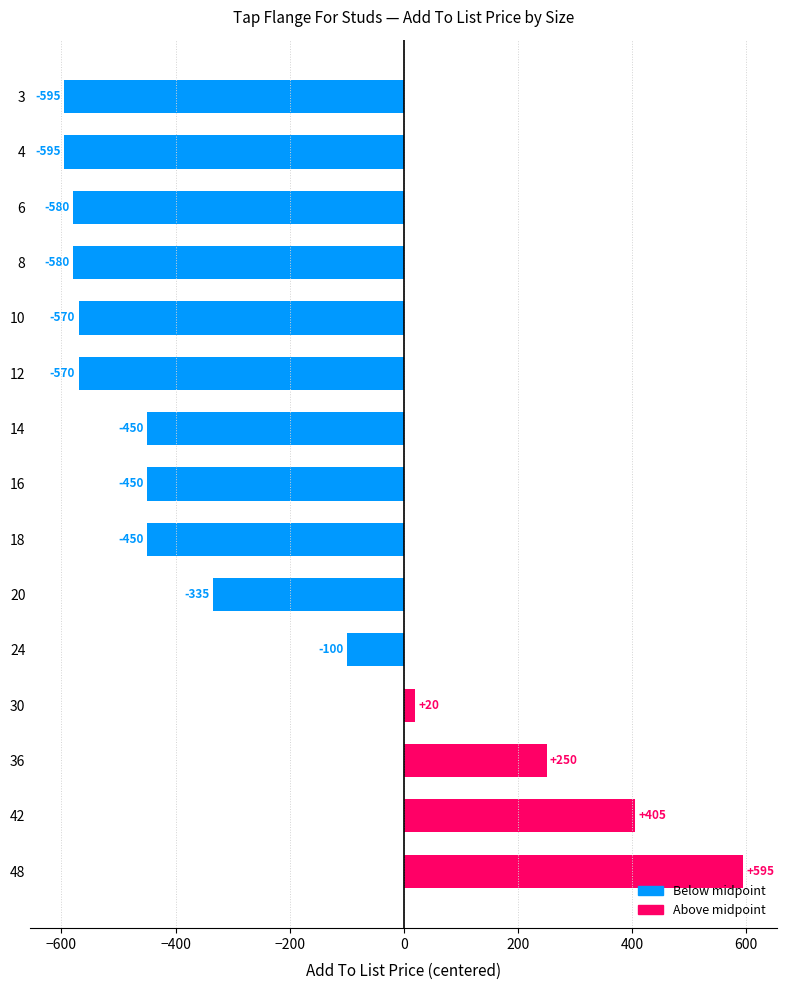

At which label is the value closest to 0?

30